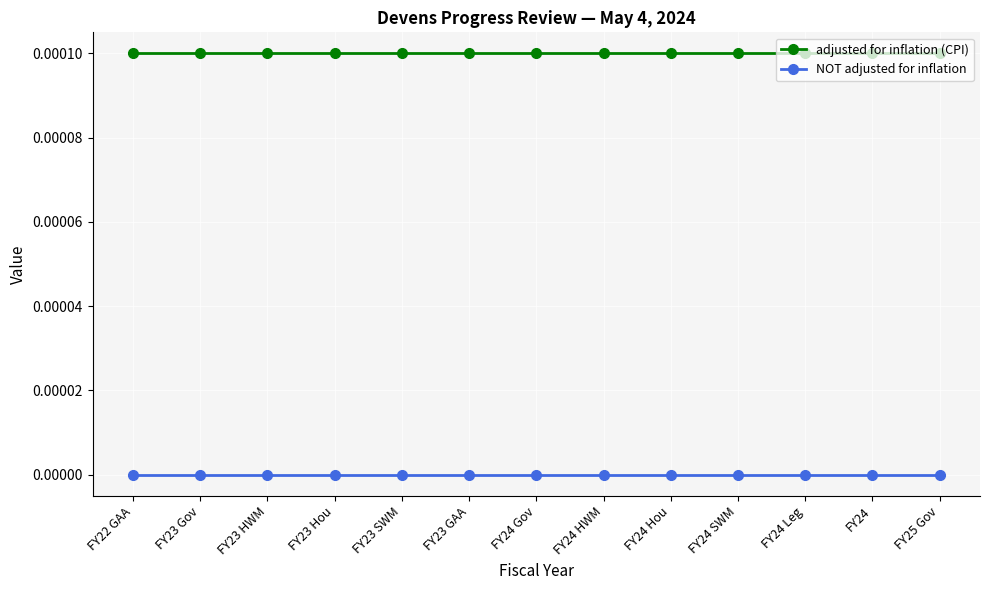

Which has a higher value, FY22 GAA or FY23 GAA?

FY22 GAA